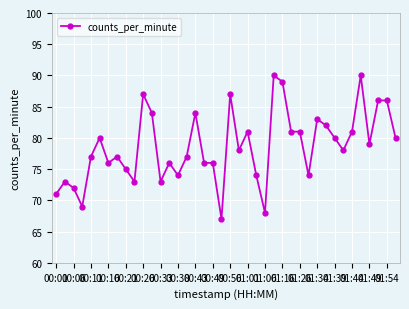

What is the value of the 34th point from the left?

78